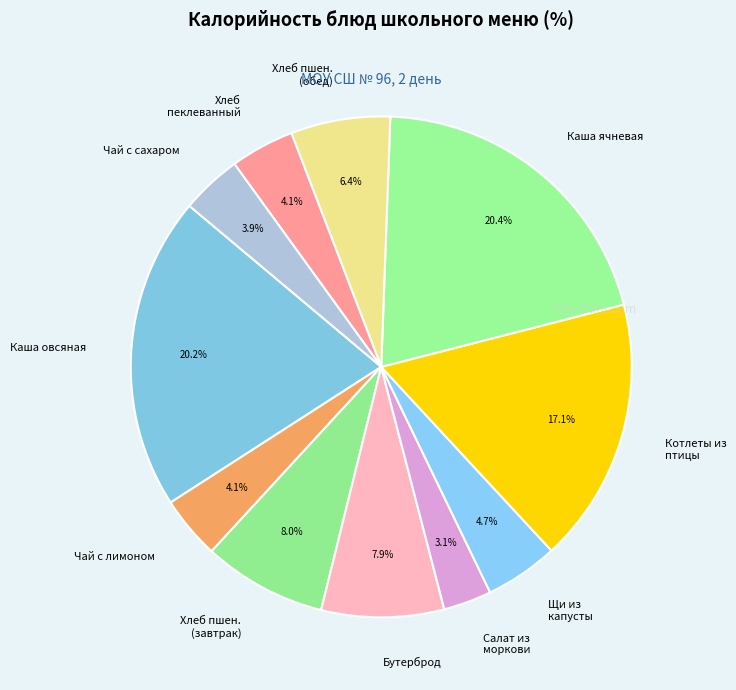

Count the number of slices in the pie.

11